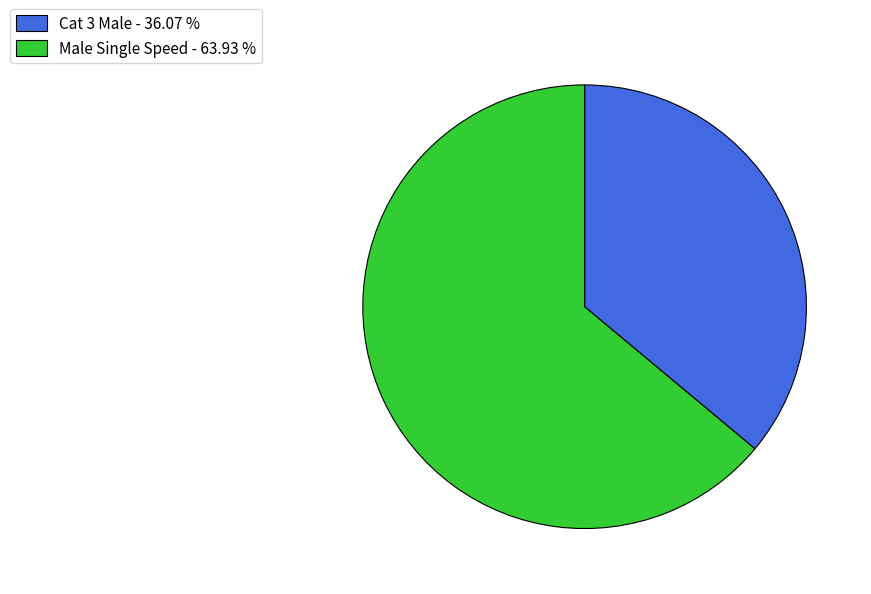

Combined, do Cat 3 Male and Male Single Speed account for over 50%?

Yes